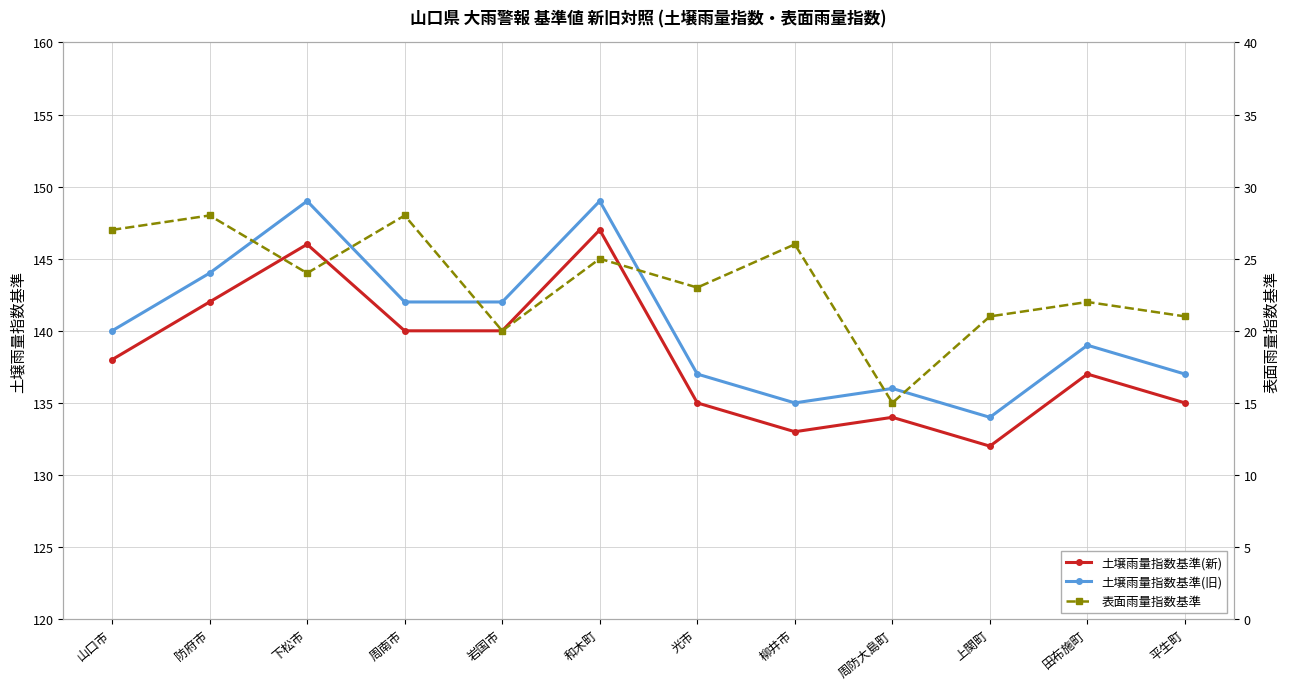

How many interior local valleys does the 土壌雨量指数基準(新) series have?

2